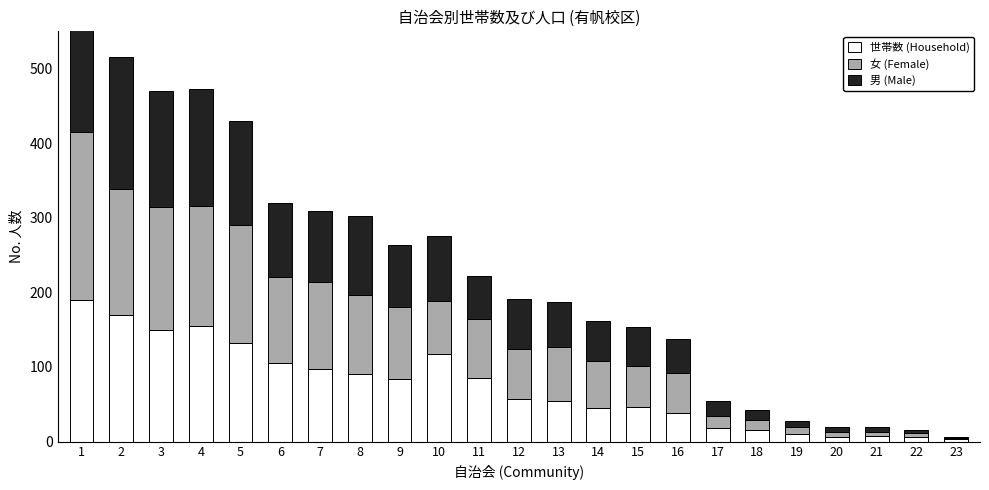

What value does the 男 (Male) series have at 7, to the nearest 10?

100